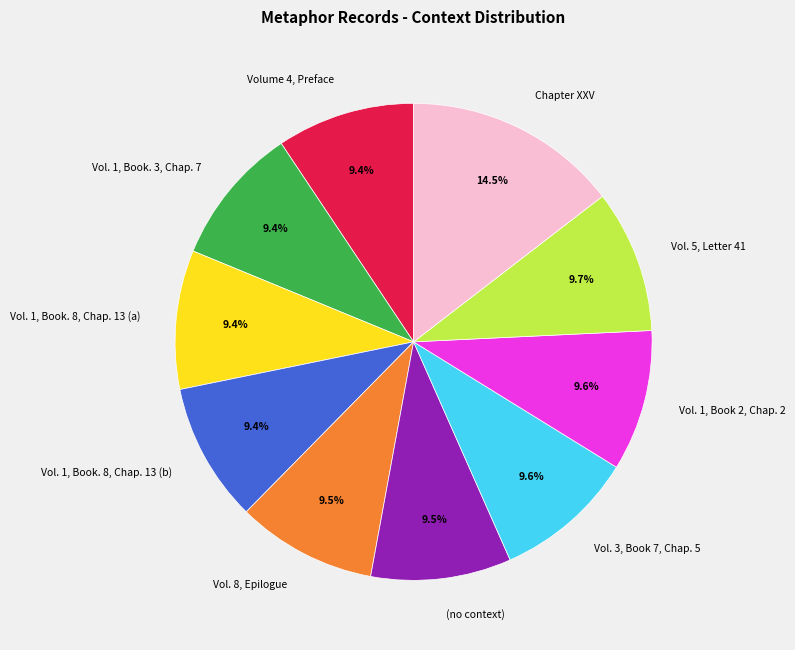

Which category has the biggest portion of the pie?

Chapter XXV